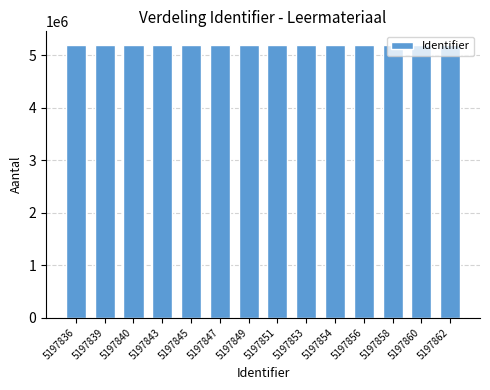

What is the difference between the values at 5197840 and 5197839?

1